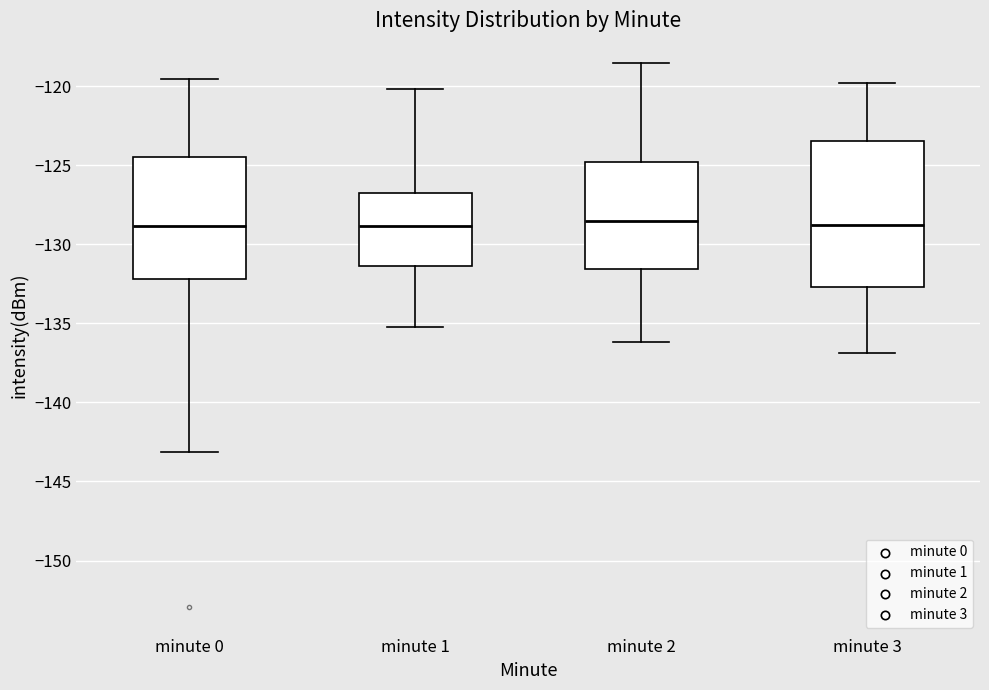

Reading left to right, read every box against the y-axis: the position of its median line, the range the box covers, and the ends of its whiskers. The values are not printed on the chart, so give them approximately, as read against the axis.

minute 0: median -129.0, box -132.0 to -124.5, whiskers -143.0 to -119.5
minute 1: median -129.0, box -131.5 to -126.5, whiskers -135.0 to -120.0
minute 2: median -128.5, box -131.5 to -125.0, whiskers -136.0 to -118.5
minute 3: median -128.5, box -132.5 to -123.5, whiskers -137.0 to -120.0